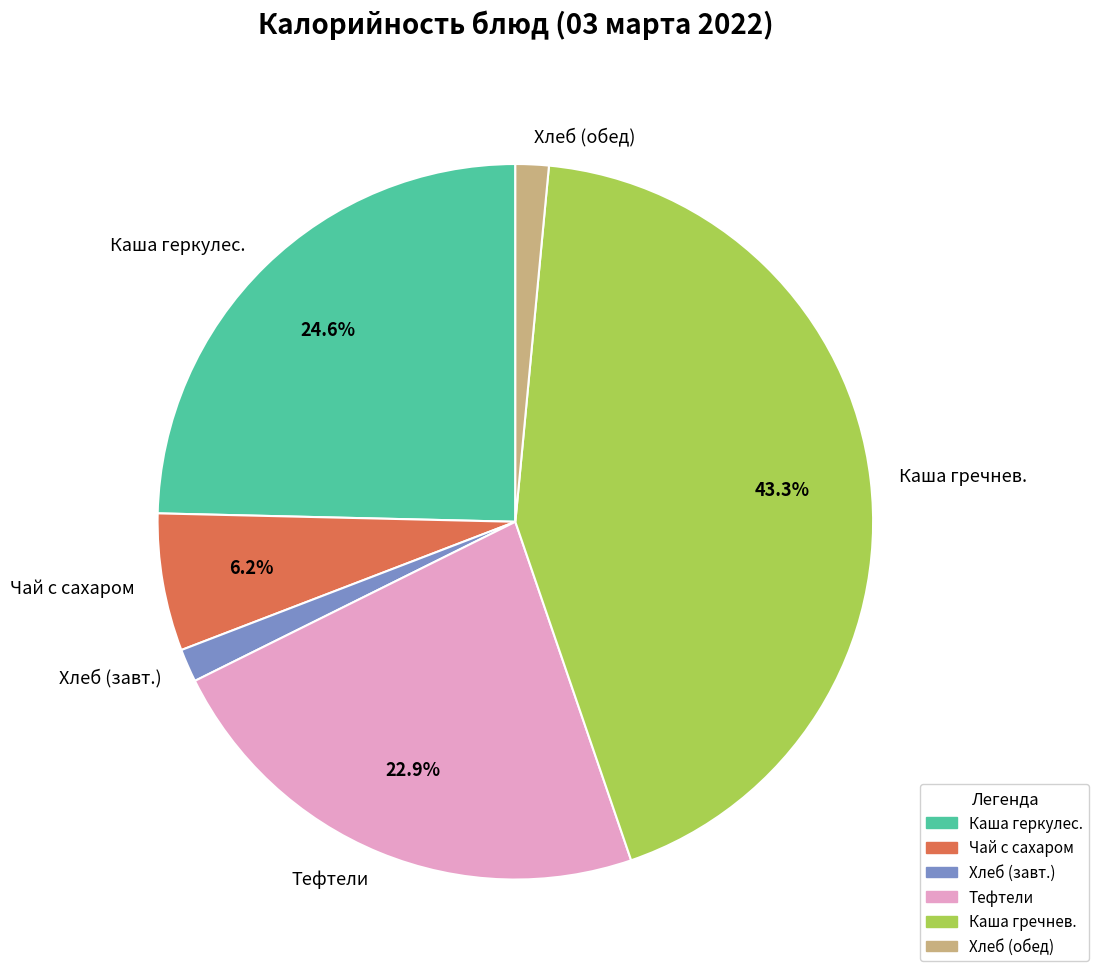

To the nearest percent, what is the average slice percentage?

17%